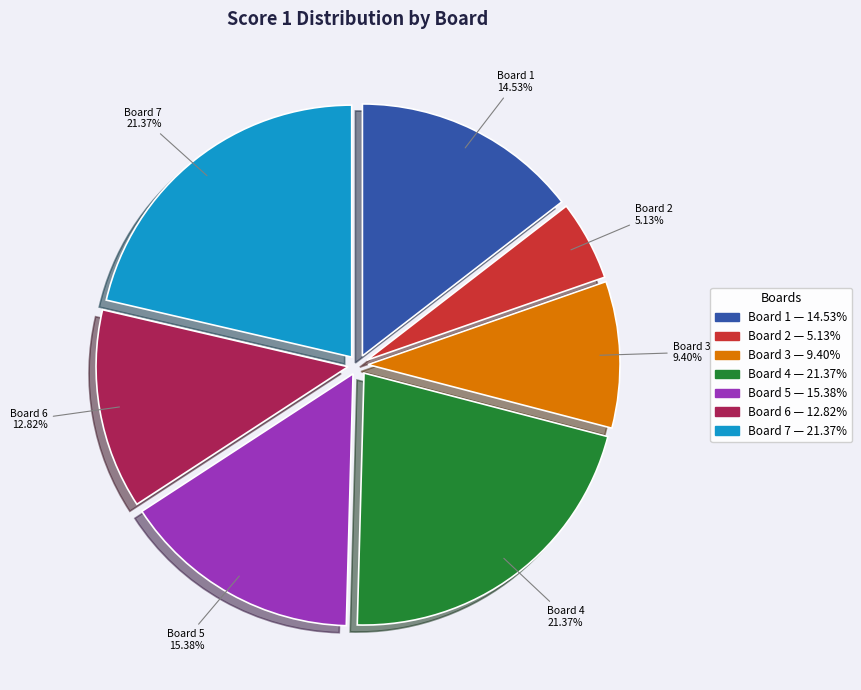

Is there any slice that represents more than half of the pie?

No